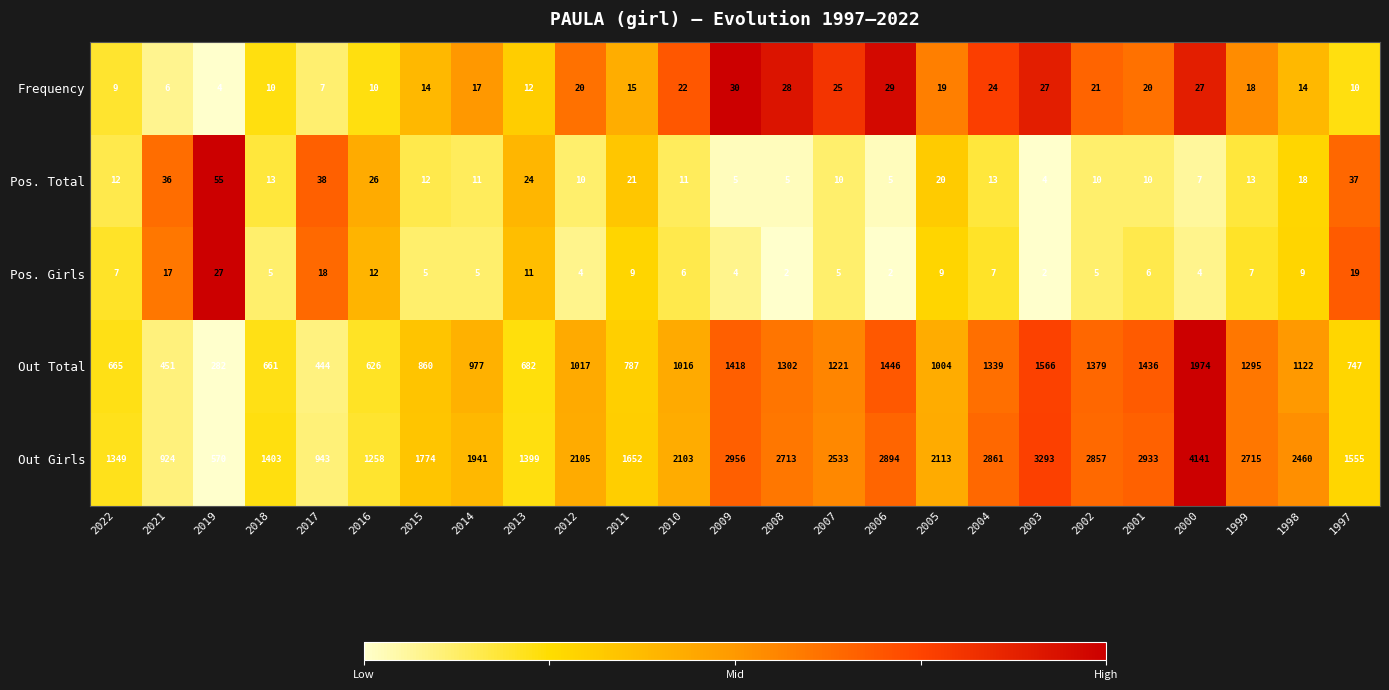

At which label does Frequency first exceed 18?

2012